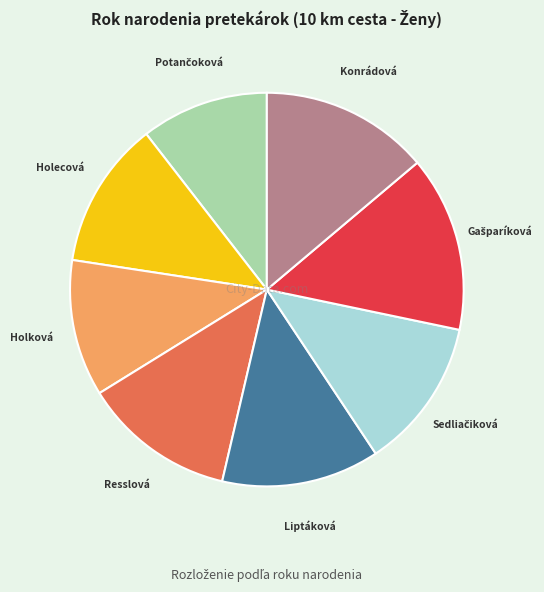

How many segments does this pie chart have?

8